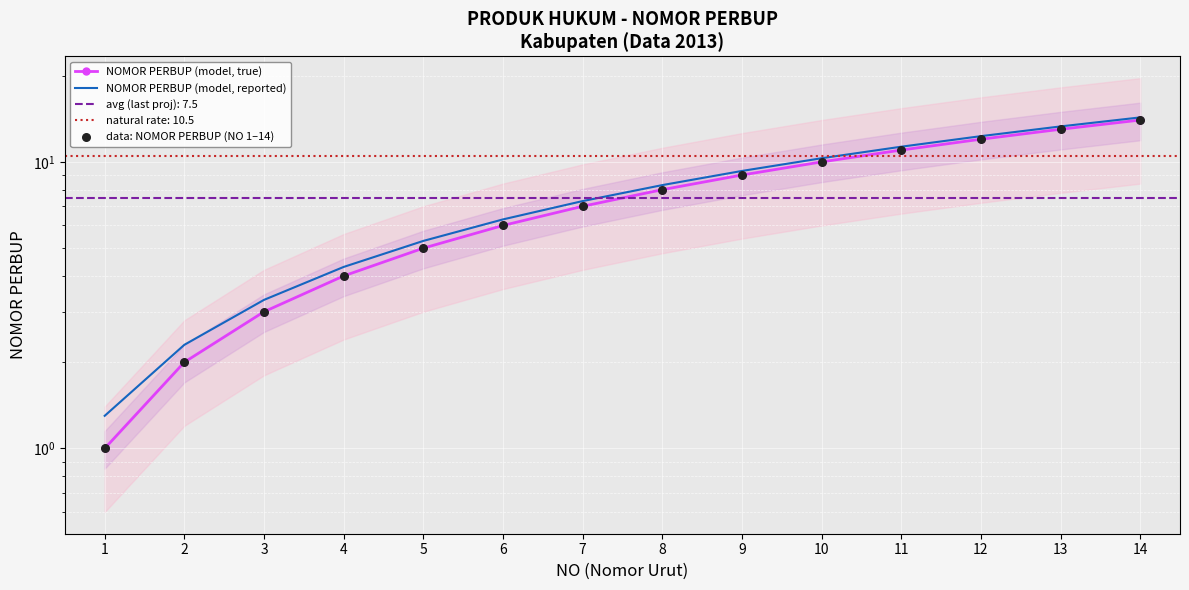

Which series reaches the minimum Y coordinate?

NOMOR PERBUP (model, true)